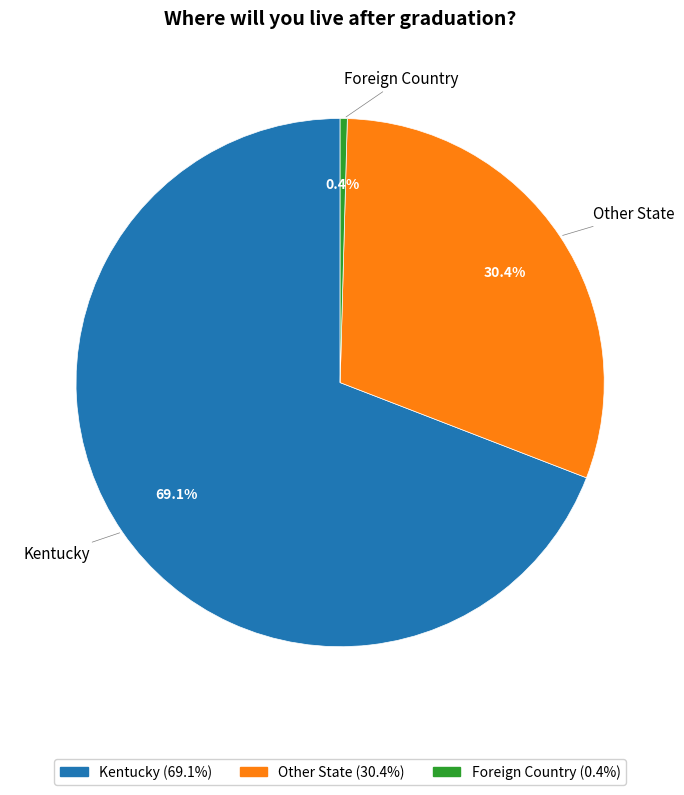

Rank the categories by value from lowest to highest.

Foreign Country, Other State, Kentucky